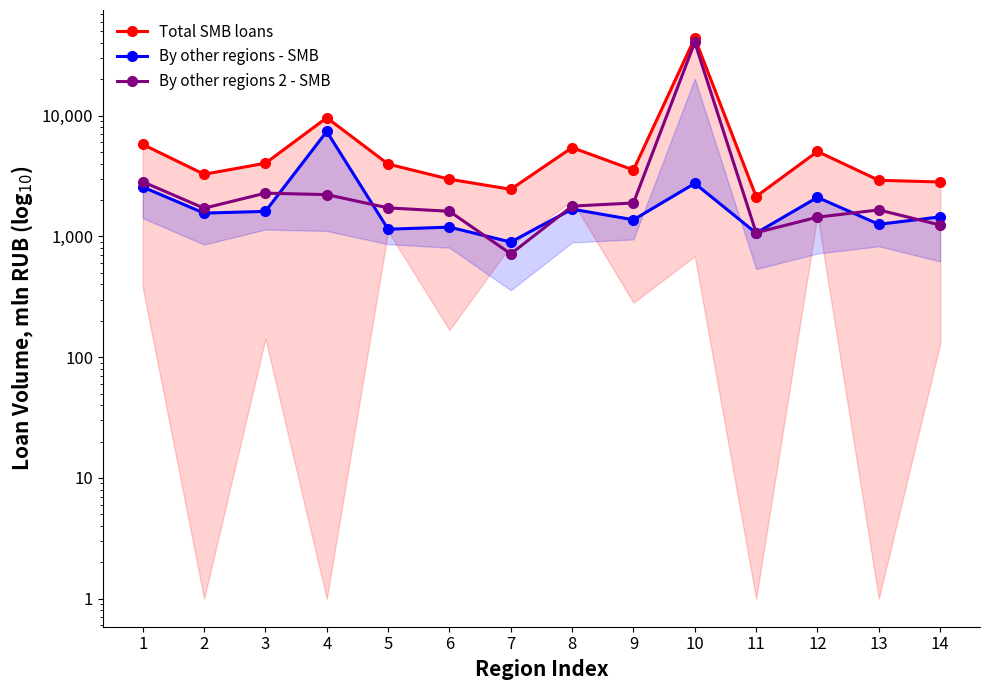

Reading left to right, extract all data points from this chart.

Total SMB loans: 5782	3273	4038	9619	3976	2978	2456	5443	3549	43962	2141	5053	2917	2824
By other regions - SMB: 2568	1560	1613	7400	1148	1194	899	1684	1374	2749	1067	2107	1260	1452
By other regions 2 - SMB: 2835	1713	2283	2219	1724	1615	717	1783	1892	40528	1074	1444	1658	1243